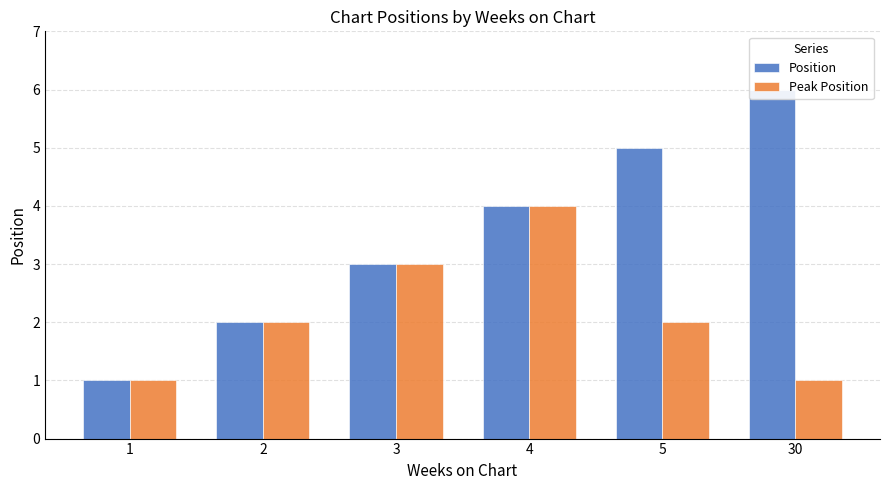

Reading left to right, what are all the values shown in this chart?

Position: 1	2	3	4	5	6
Peak Position: 1	2	3	4	2	1